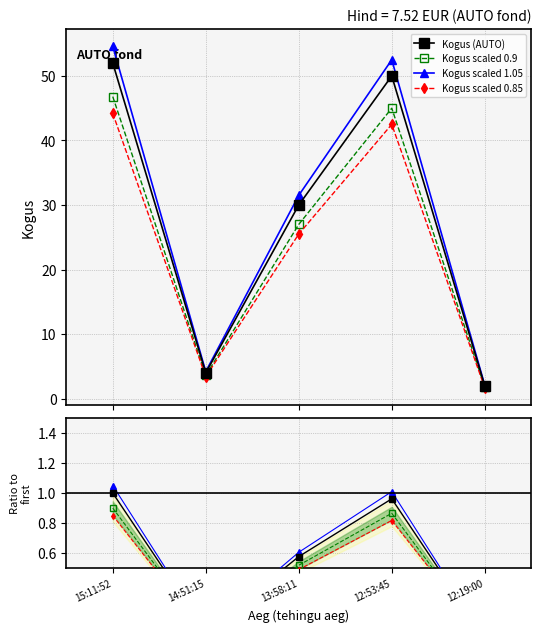

Where is the first local maximum?

12:53:45